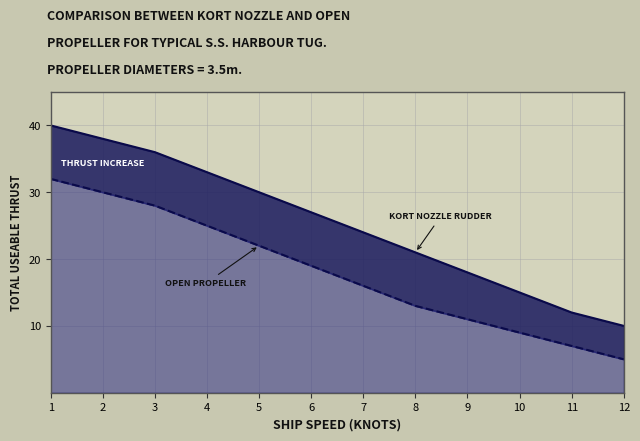

What is the difference between the highest and lowest values at 5?

8